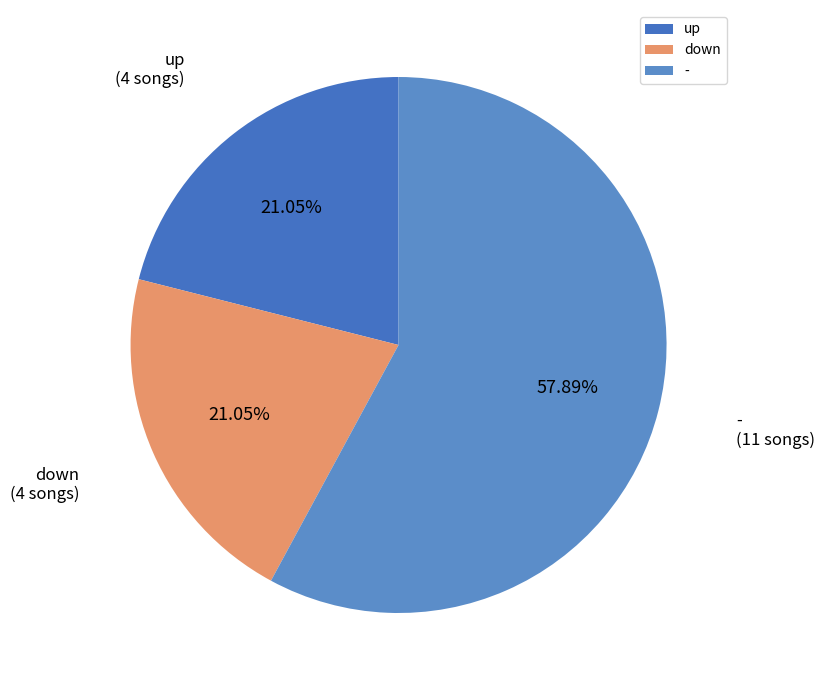

What is the largest slice in the pie chart?

-